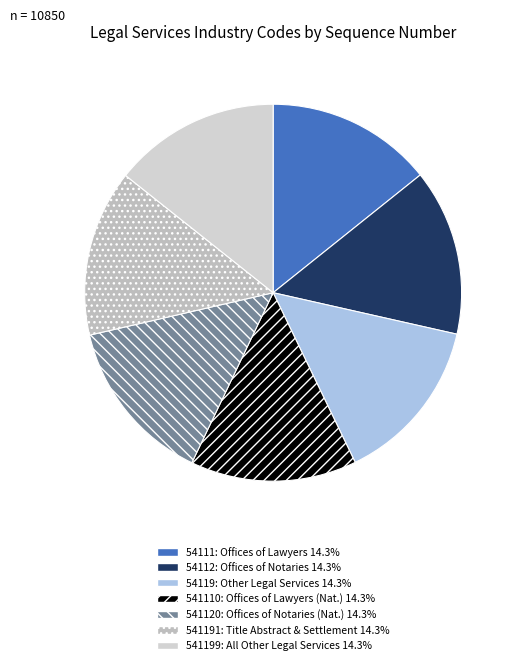

How many segments does this pie chart have?

7